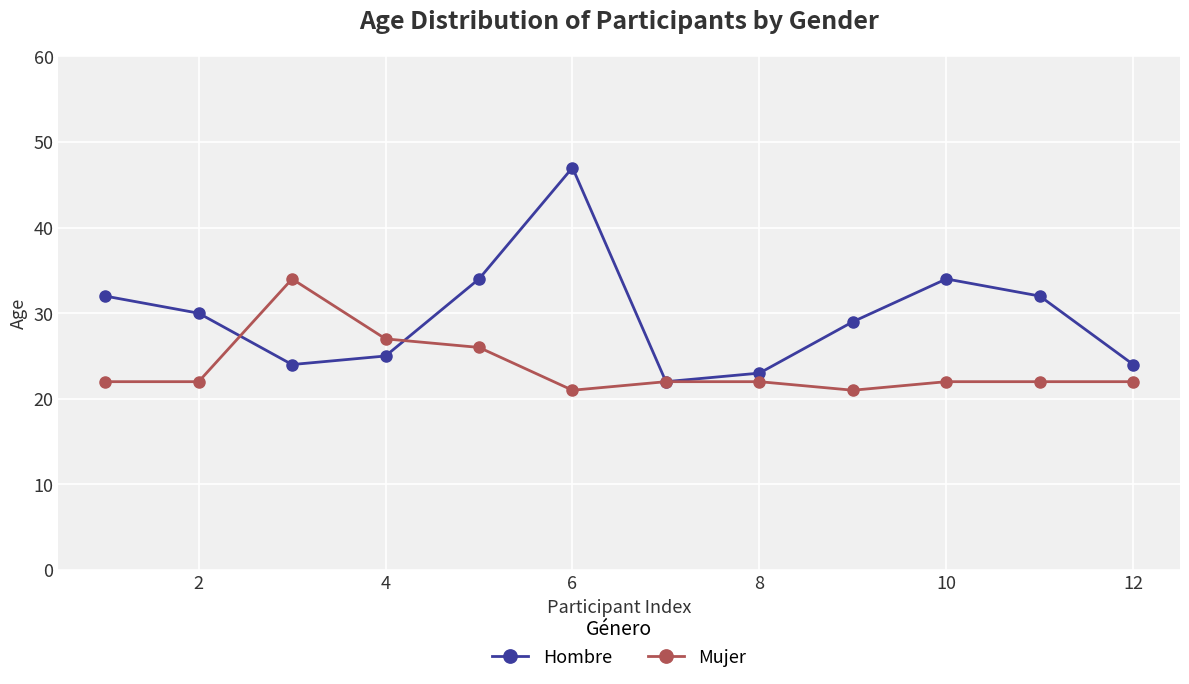

List the series in order of their overall mean, highest first.

Hombre, Mujer